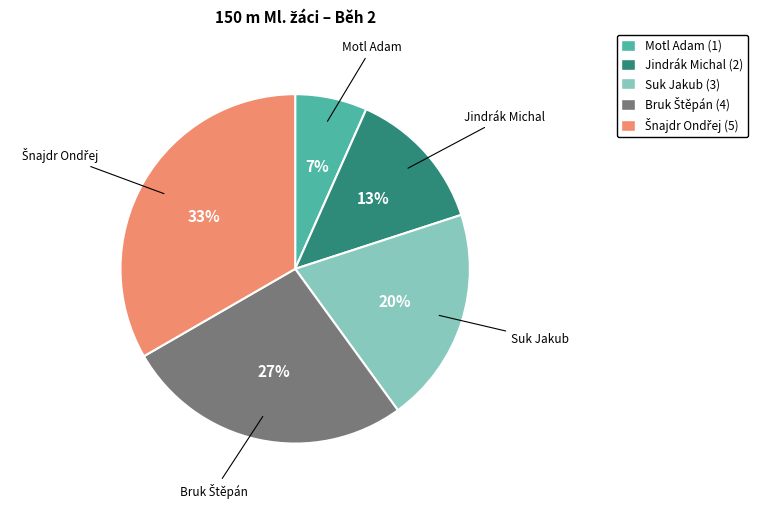

The Suk Jakub slice represents 20% of the pie. True or false?

True